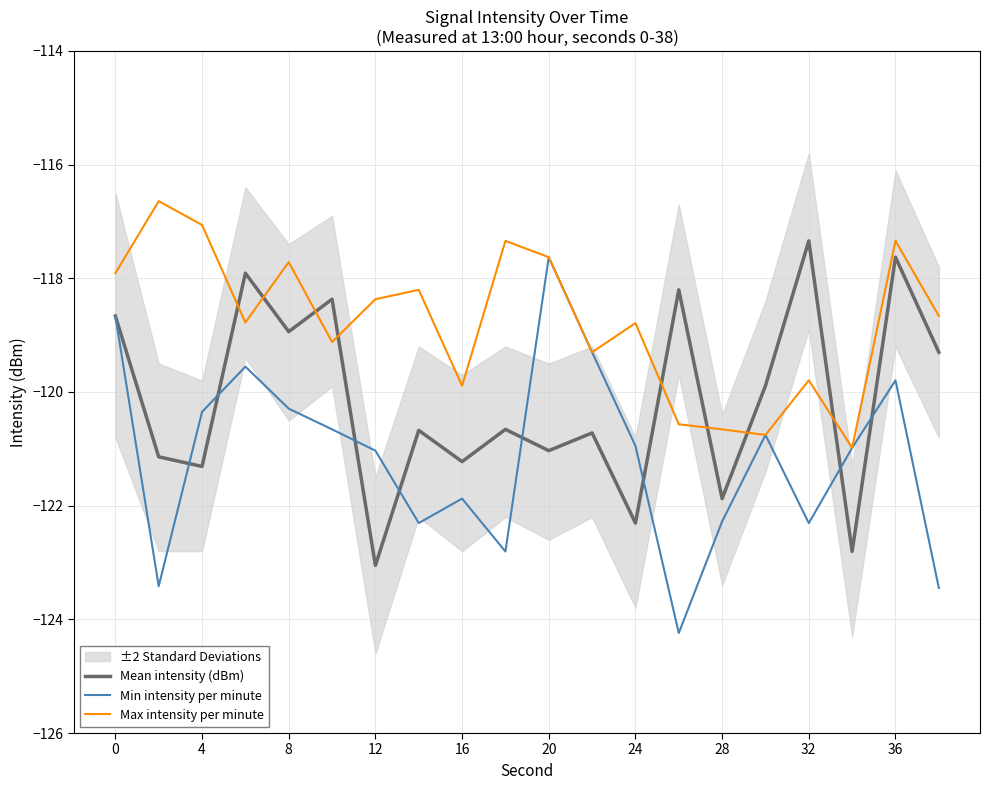

Read the Mean intensity (dBm) value at 20.

-121.0